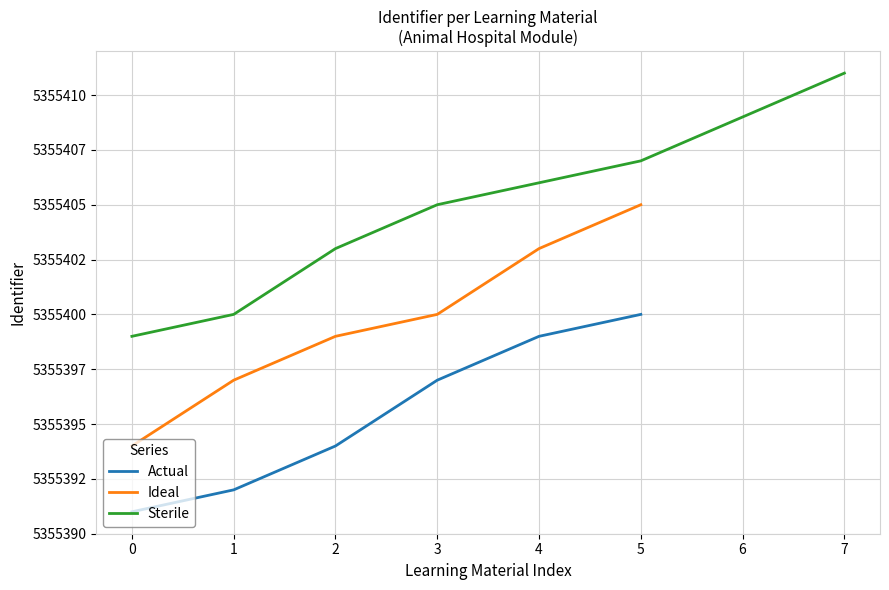

What is the average value?

5355401